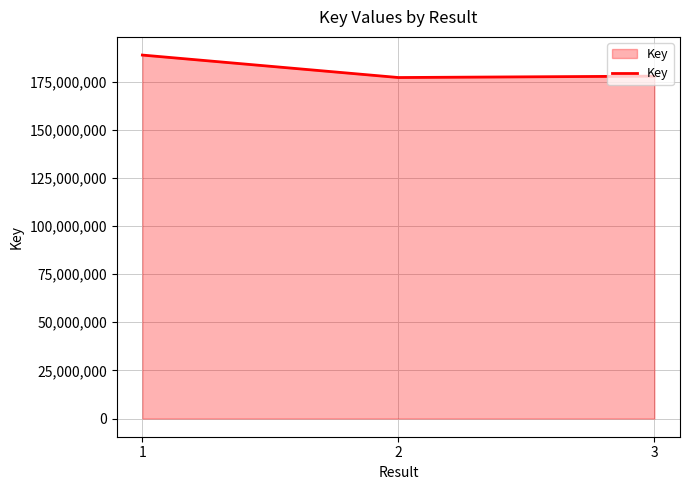

Is it true that the value at 1 is 79775250?

False